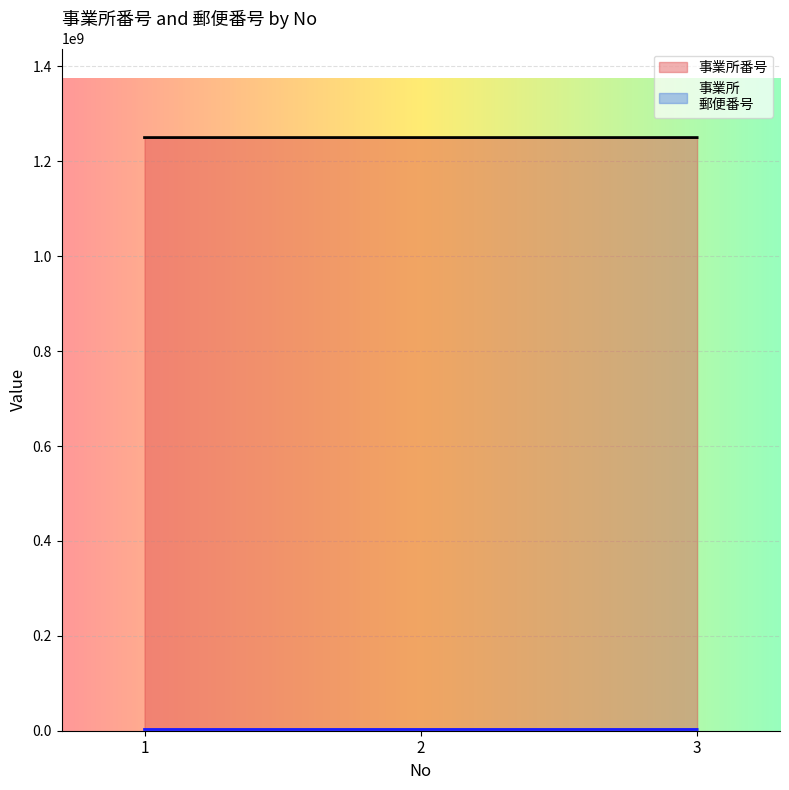

At which label is 事業所
郵便番号 closest to 2645037?

1